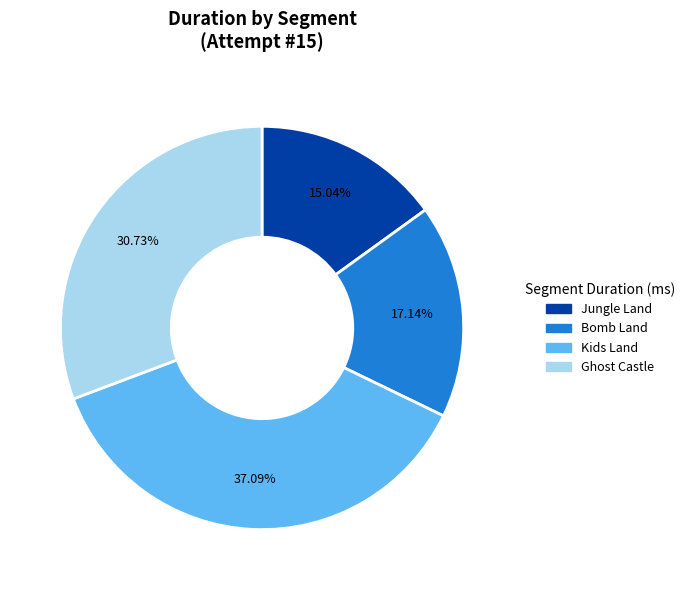

True or false: Jungle Land accounts for 1% of the total.

False